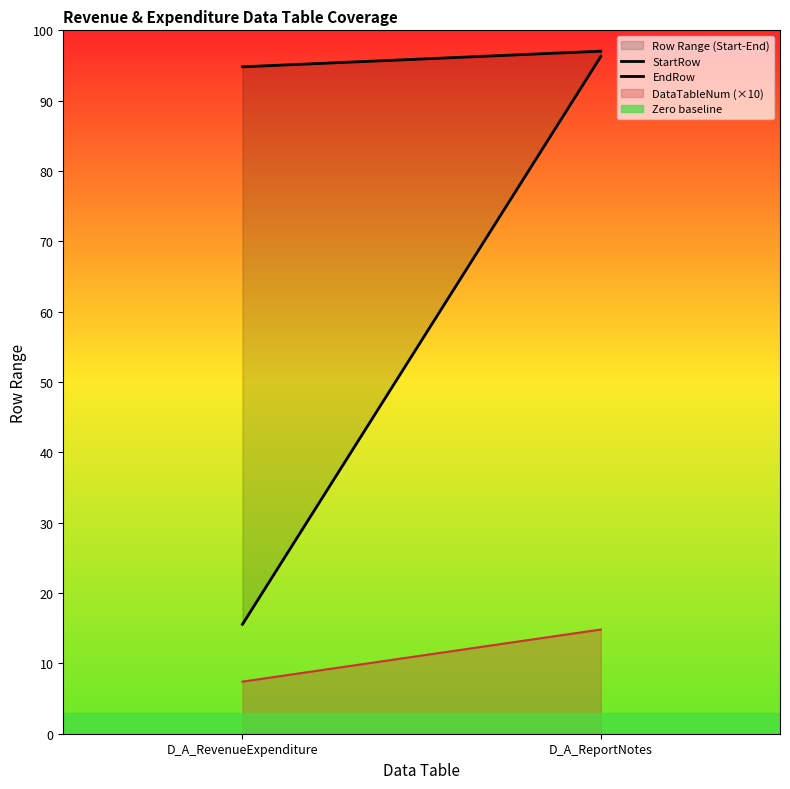

How many StartRow values are between 21 and 130?

2